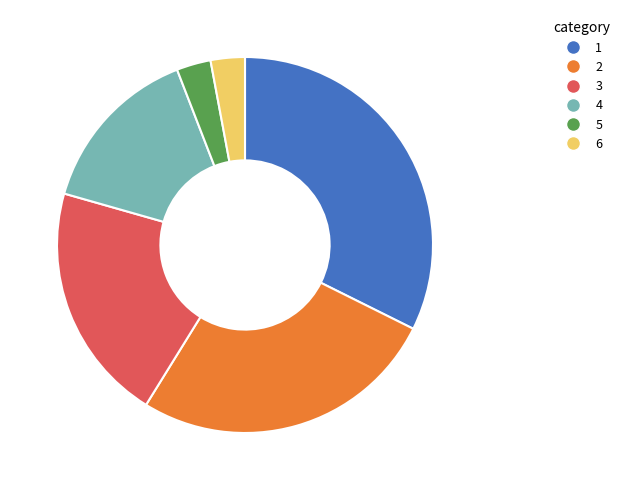

Is there any slice that represents more than half of the pie?

No